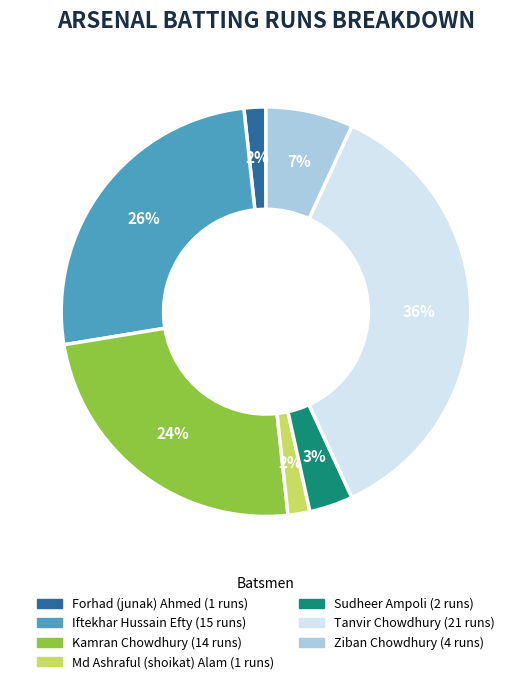

Does any single category account for the majority?

No